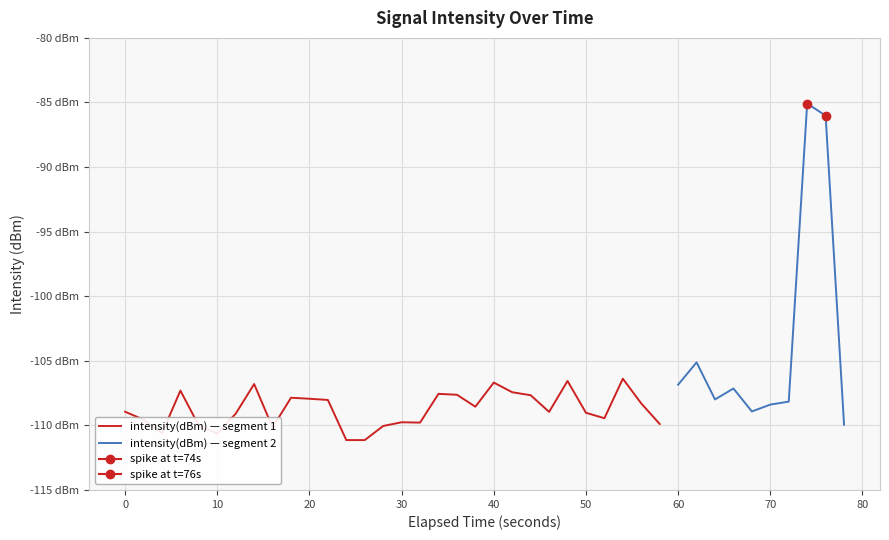

What is the average value?

-107.4